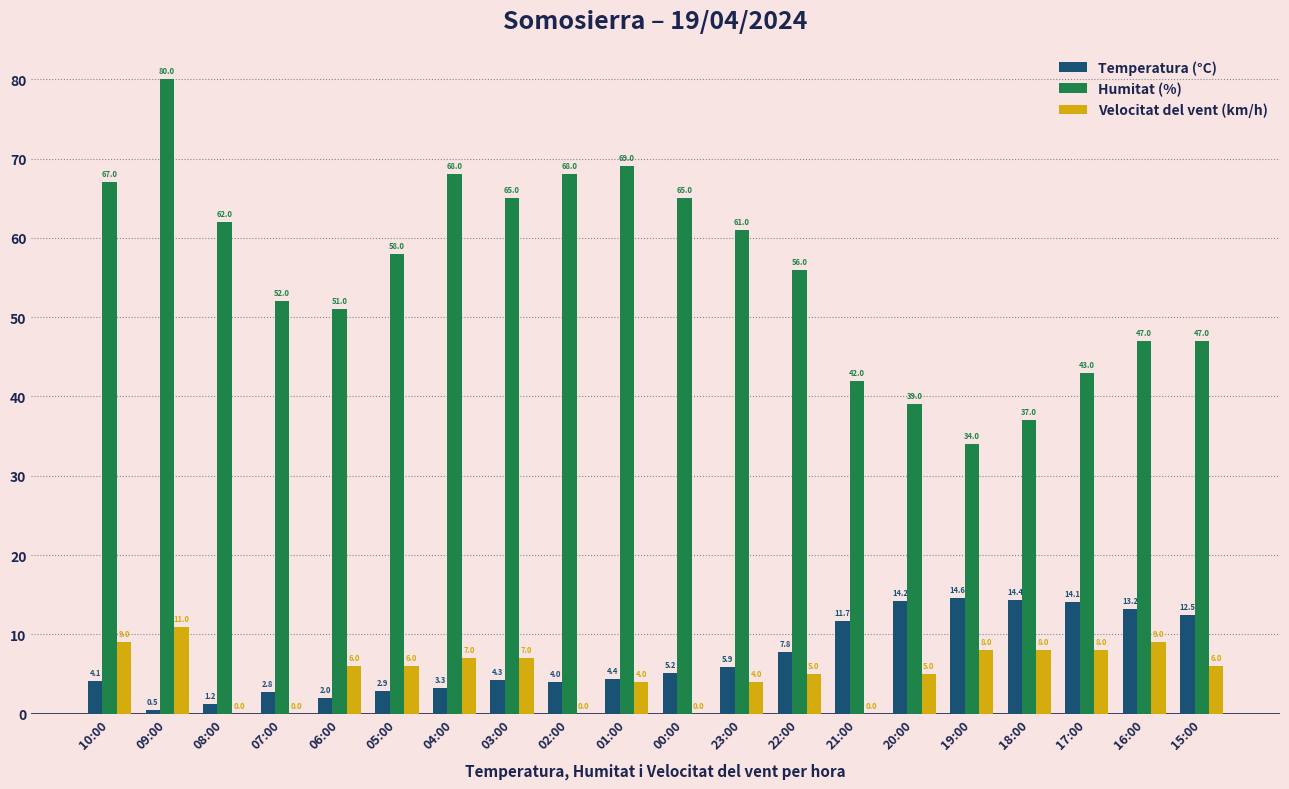

Is it true that Velocitat del vent (km/h) equals 3.9 at 10:00?

False